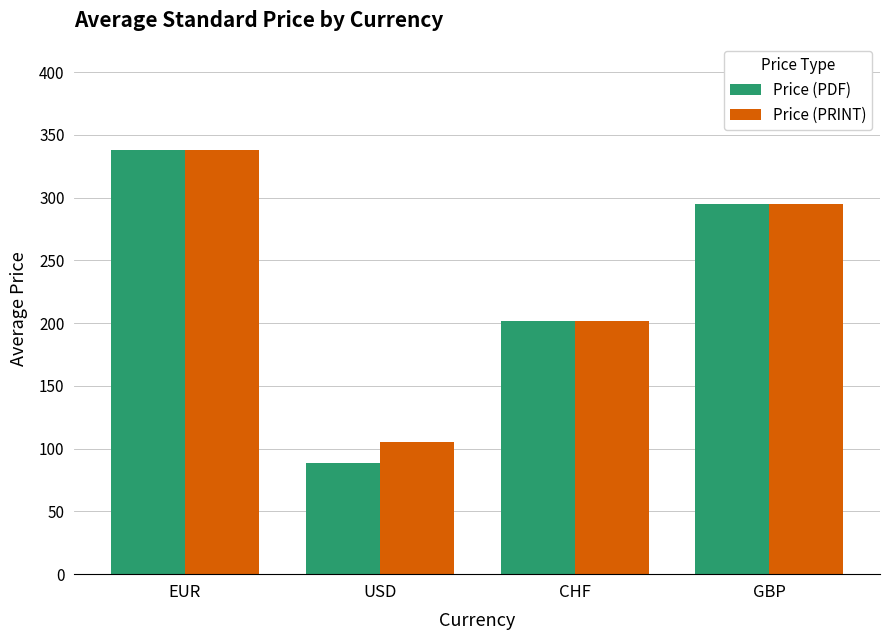

Which series has the largest range (max minus min)?

Price (PDF)